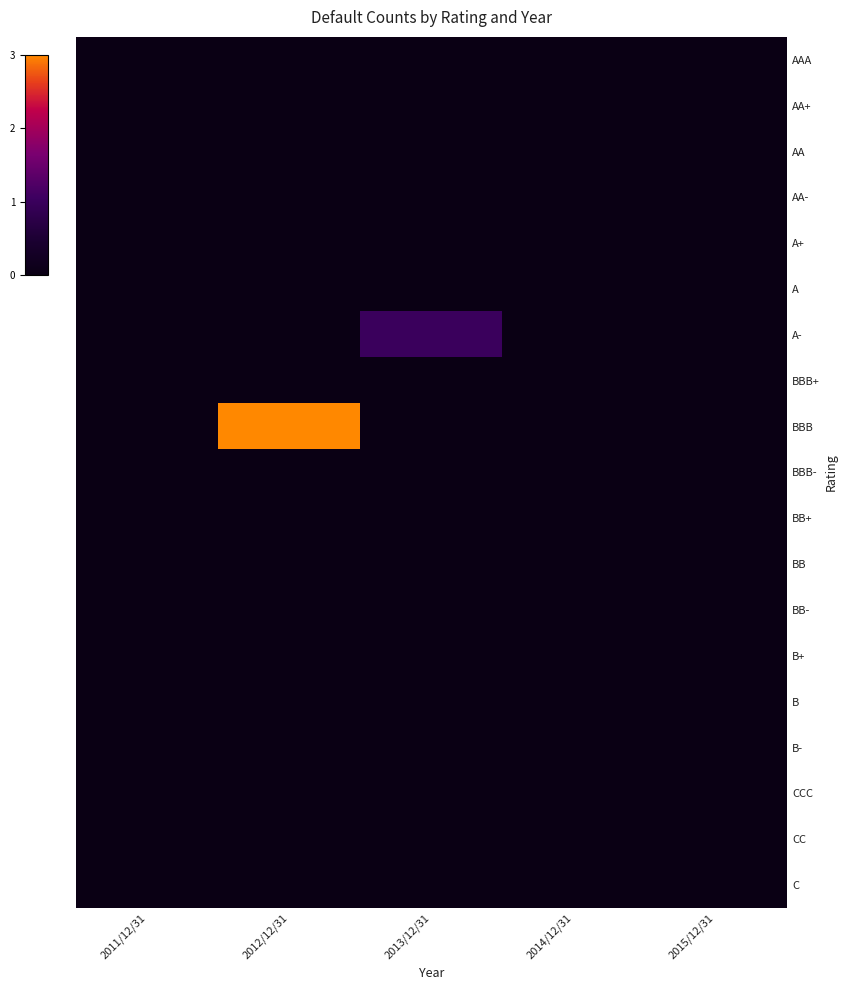

Between 2011/12/31 and 2012/12/31, which series saw the biggest shift?

BBB